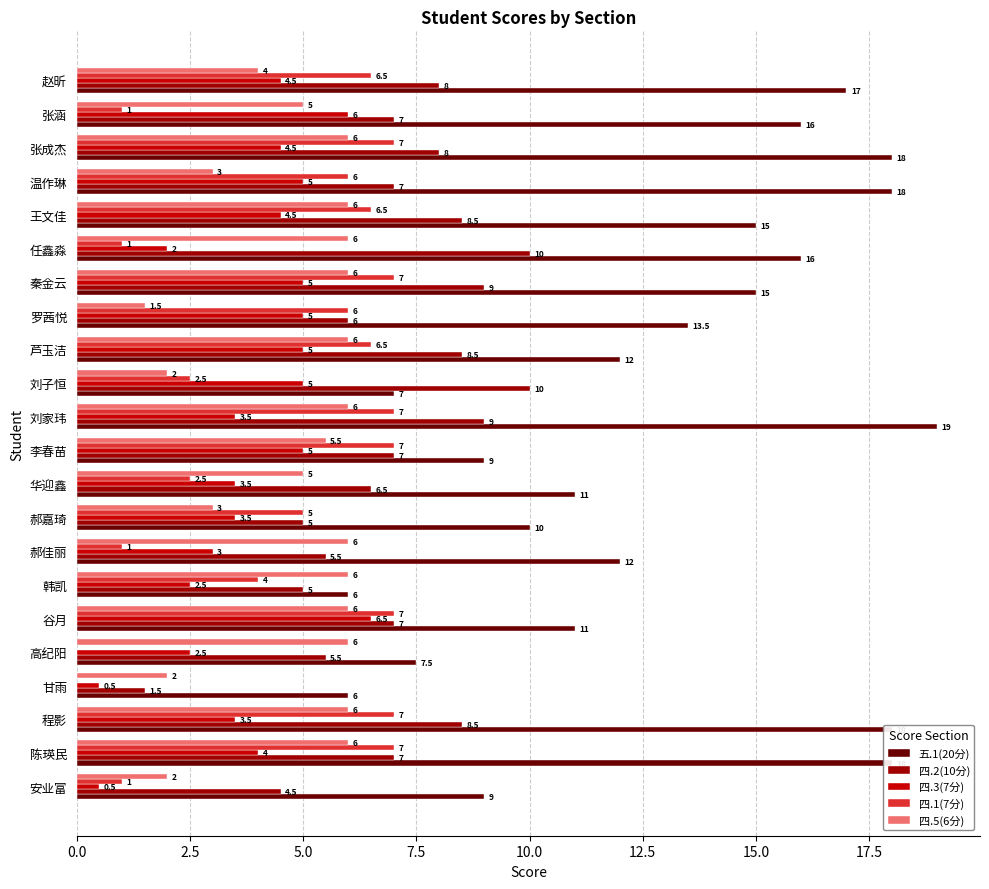

What is the greatest value displayed?

19.0